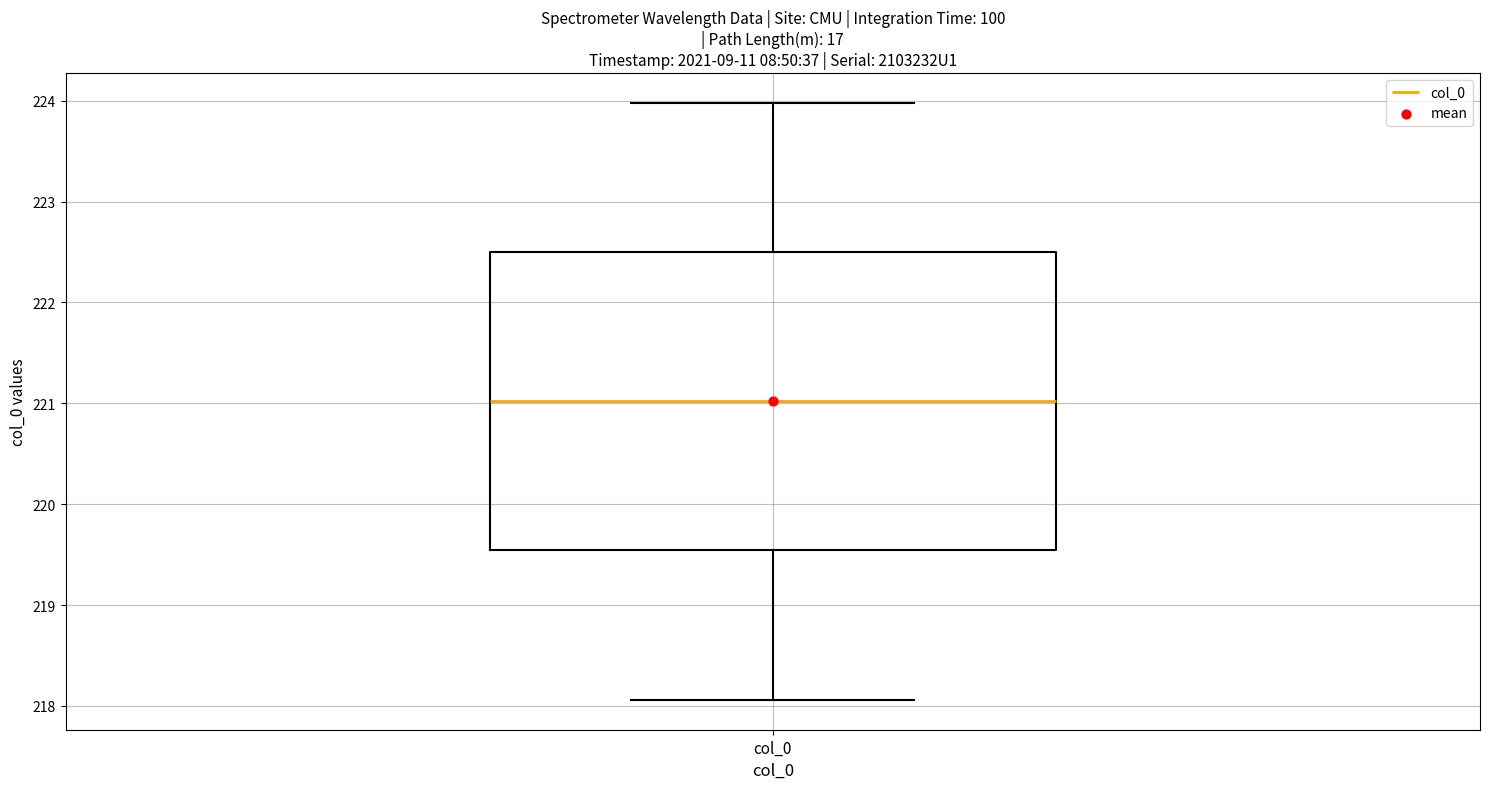

Read this box plot against the y-axis: the position of the median line, the range covered by the box, and the ends of both whiskers. The values are not printed on the chart, so give them approximately, as read against the axis.

median 221.0, box 219.5 to 222.5, whiskers 218.1 to 224.0